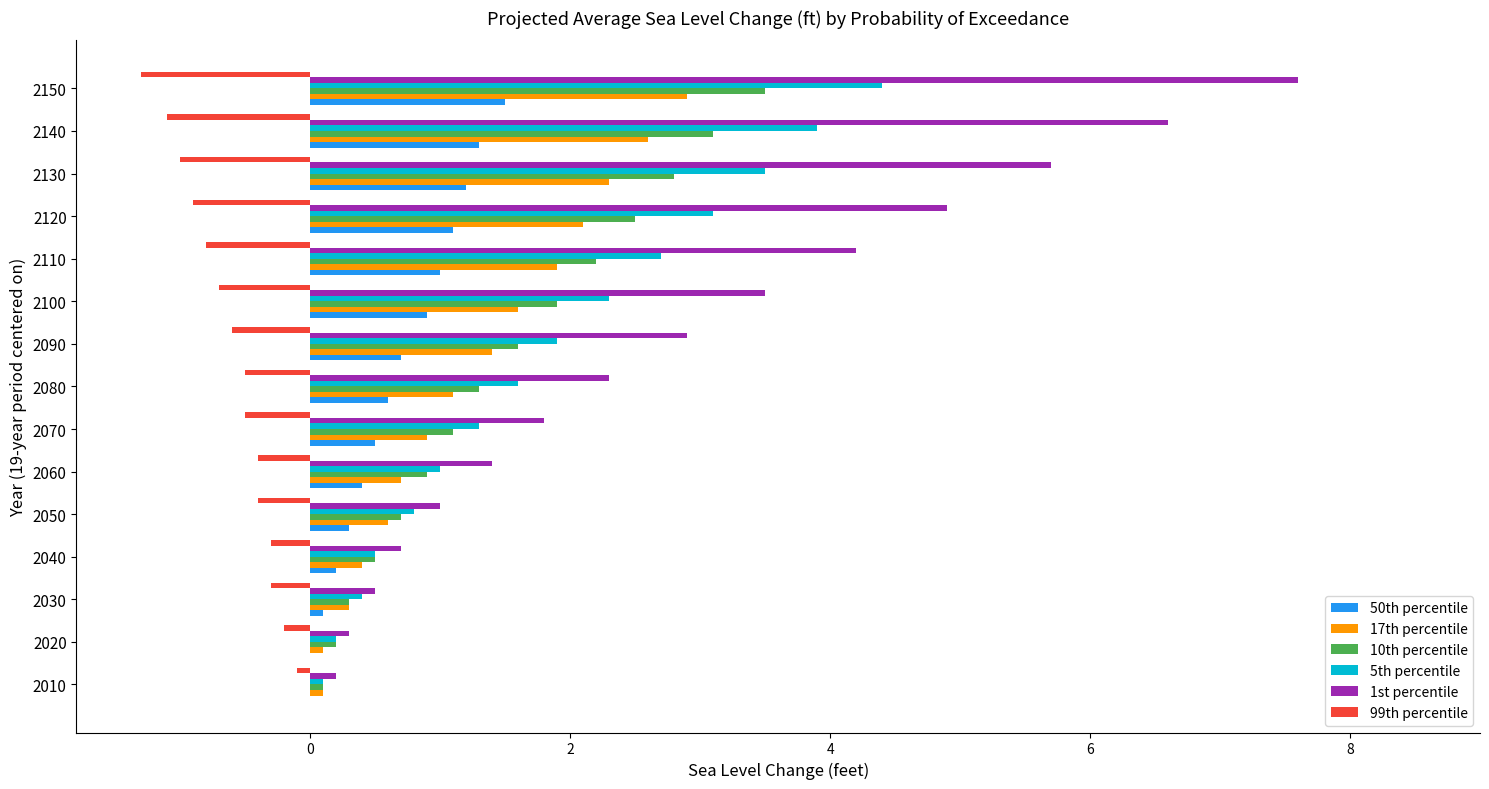

How many categories are shown in the chart?

15